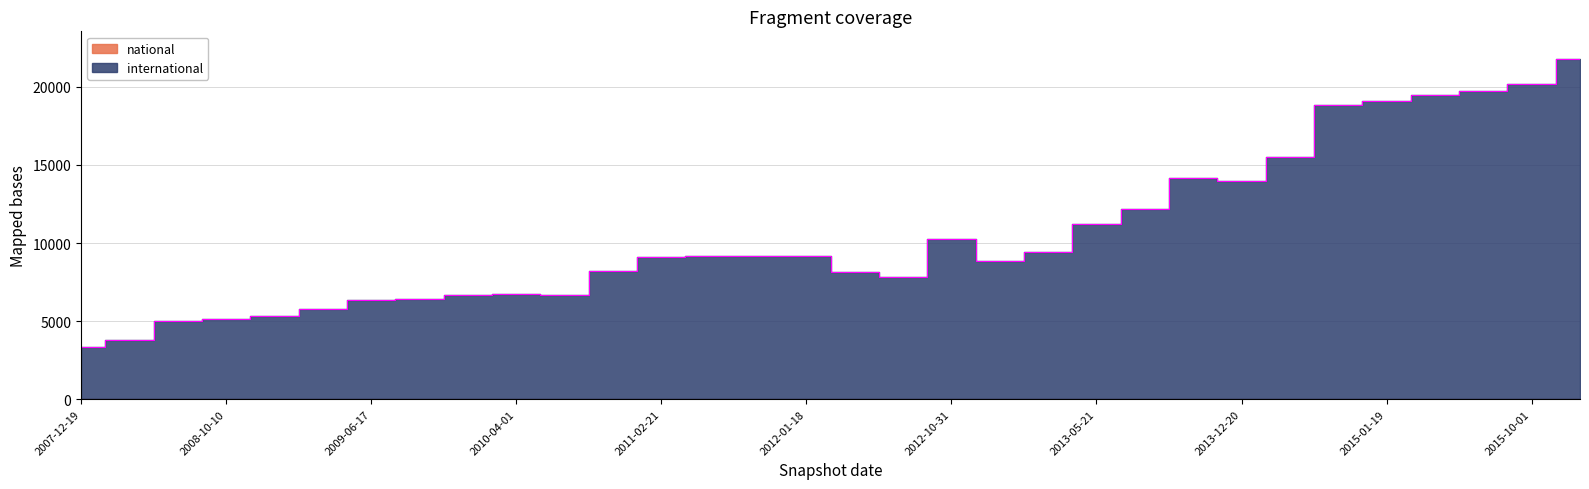

Rank the series by their maximum value, from lowest to highest.

national, international